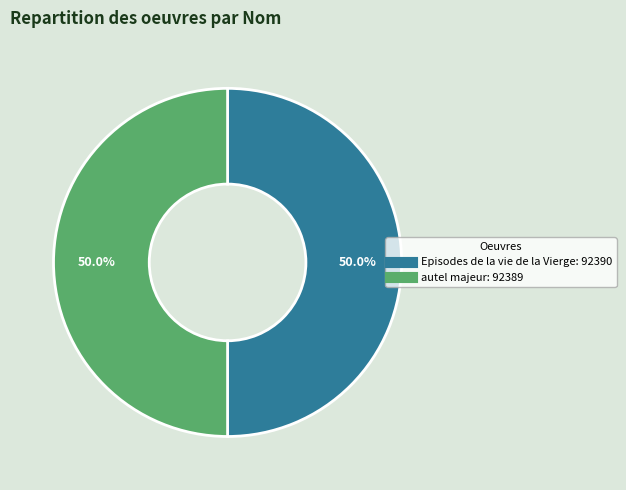

To the nearest percent, what portion does autel majeur represent?

50%